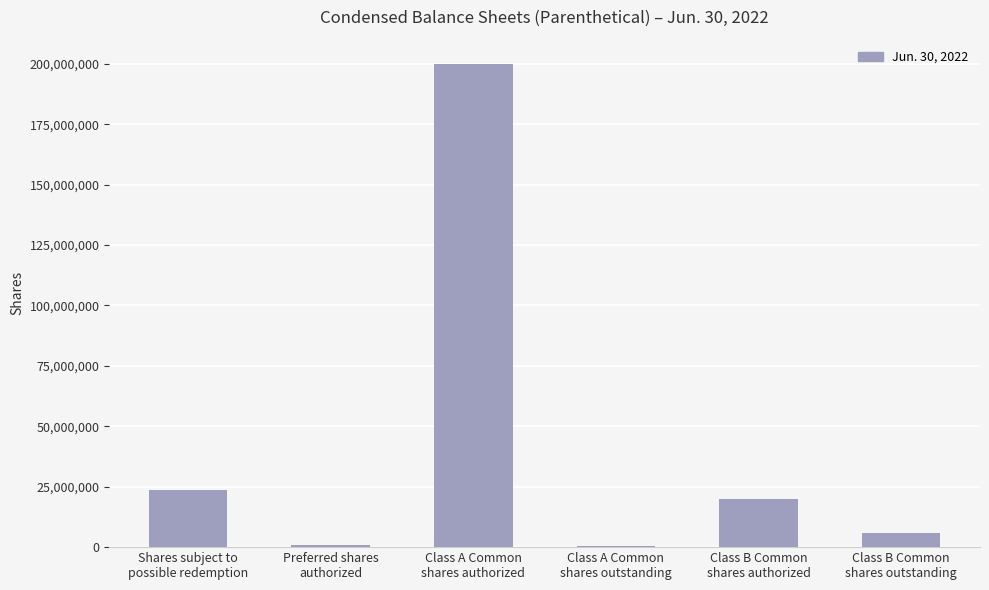

What is the label of the 2nd bar from the left?

Preferred shares
authorized